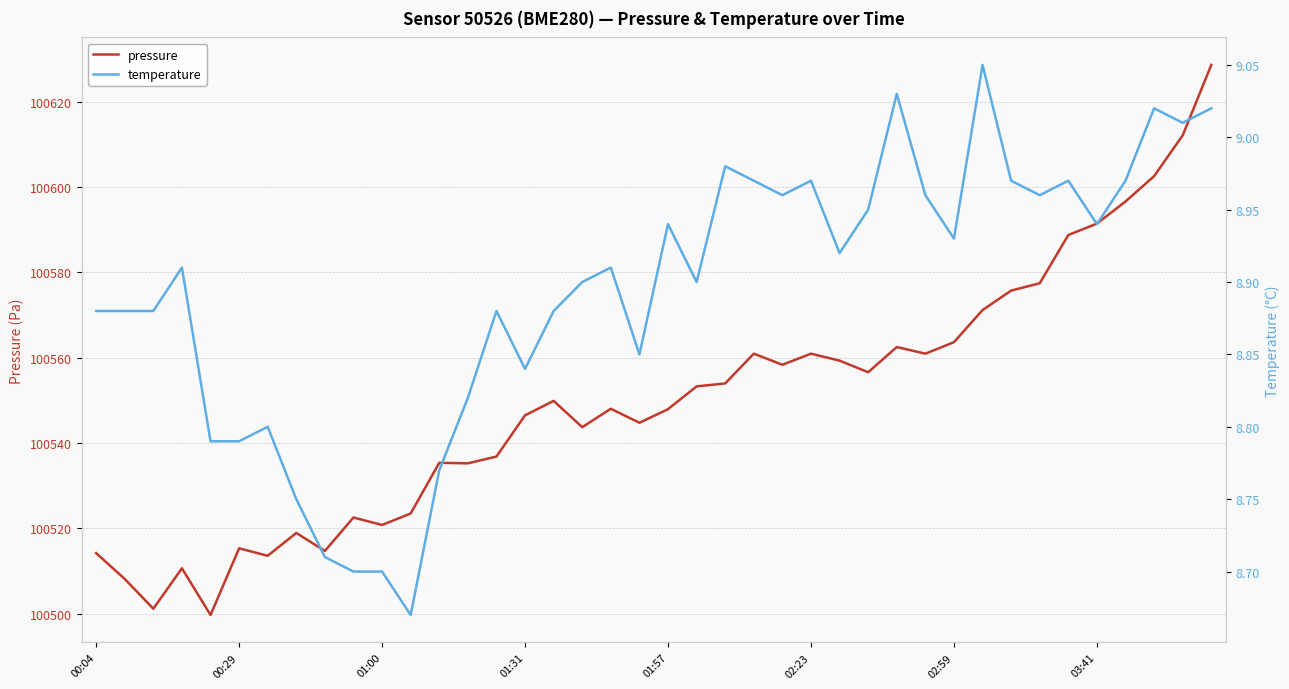

What is the value of the temperature point at the 3rd from the left?

8.9